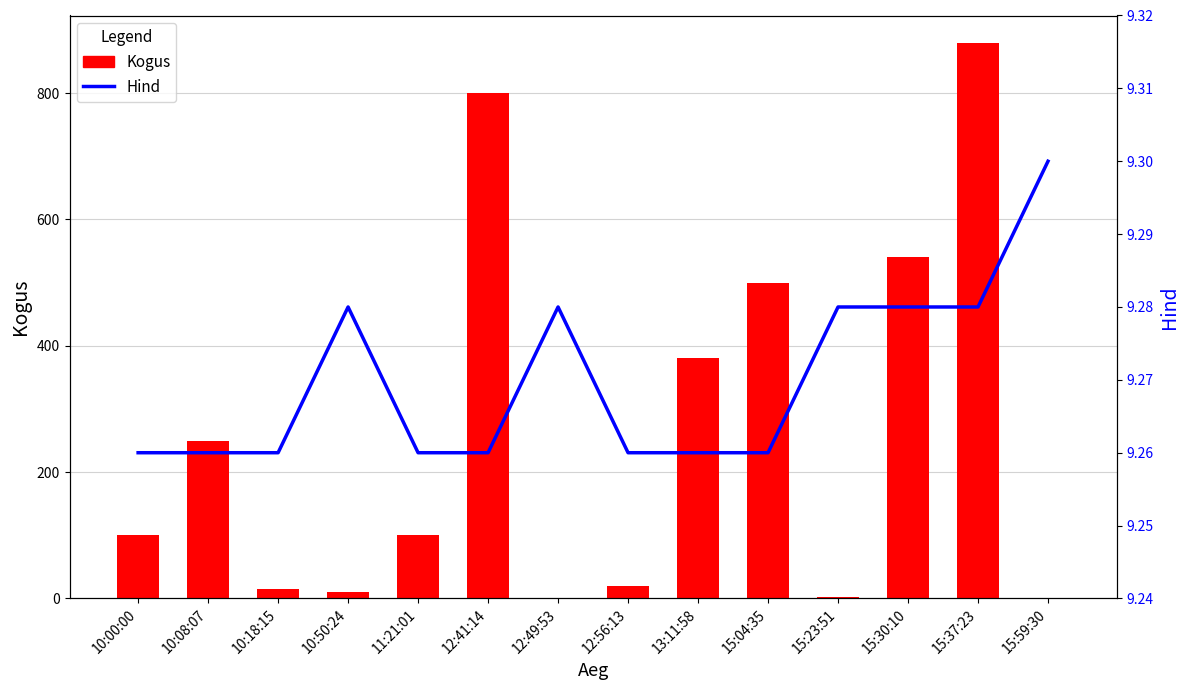

What is the total value across all series at 15:23:51?

12.3